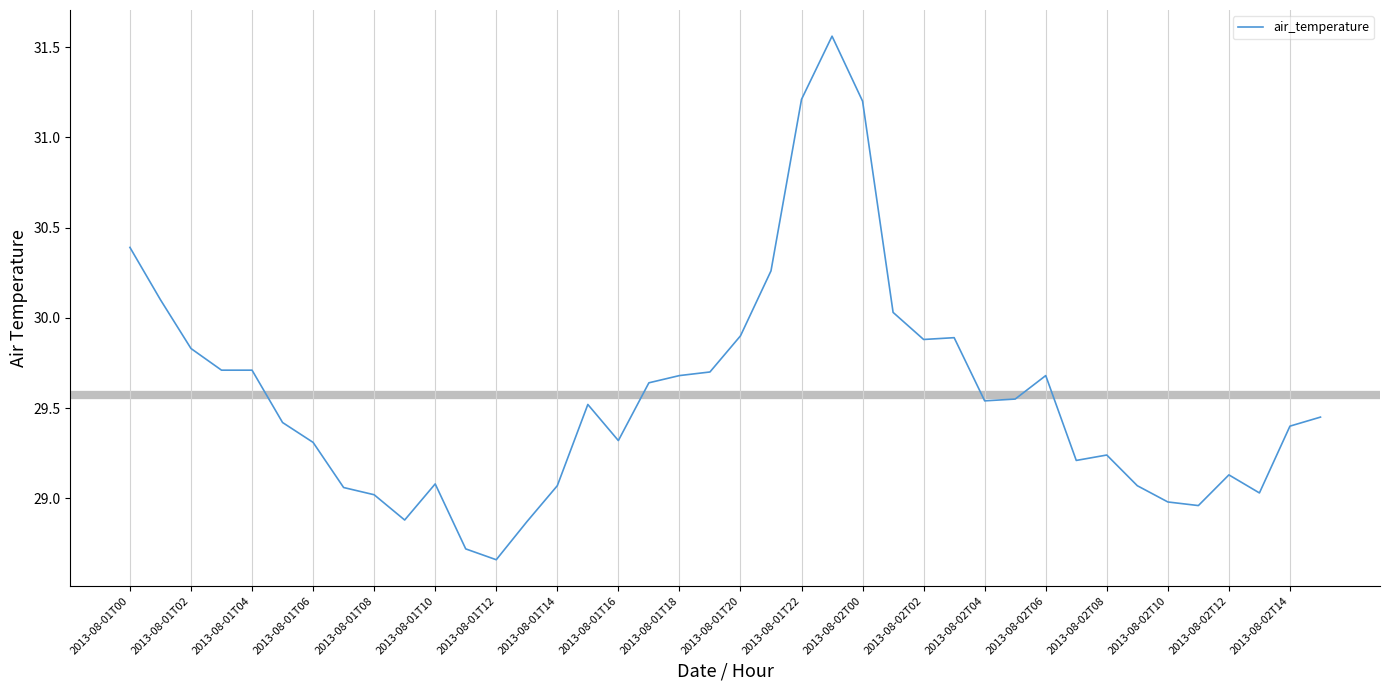

True or false: the data has more than 0 interior local peaks.

True